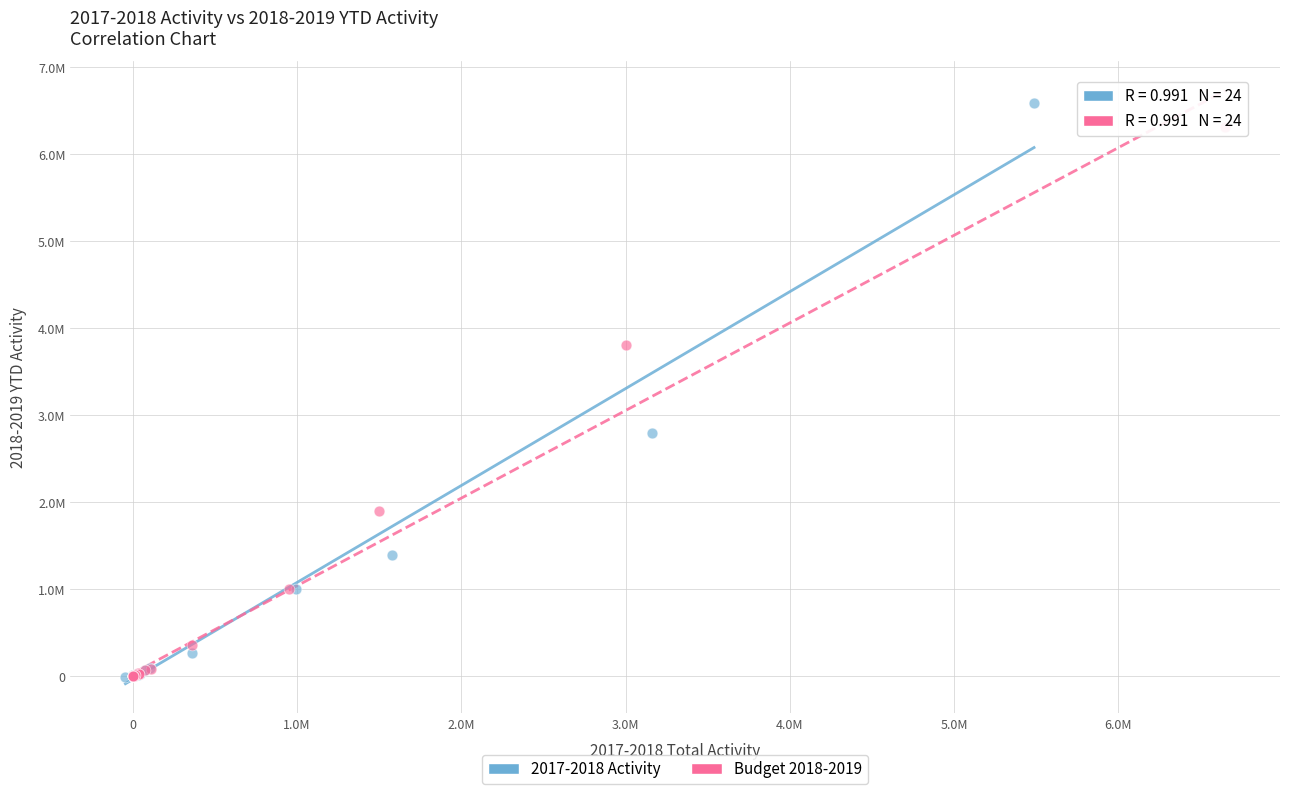

What are all the series names shown in the legend?

2017-2018 Activity, Budget 2018-2019